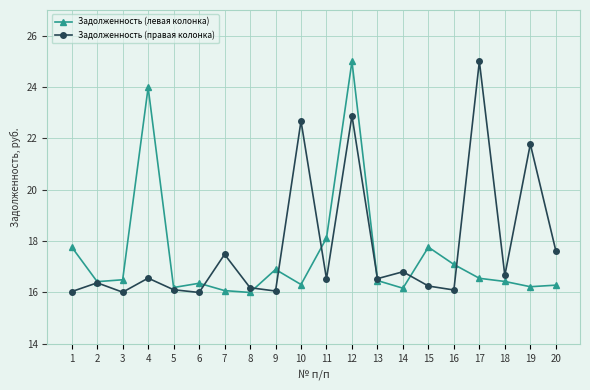

What is the difference between the maximum and minimum values in the Задолженность (левая колонка) series?

9.0